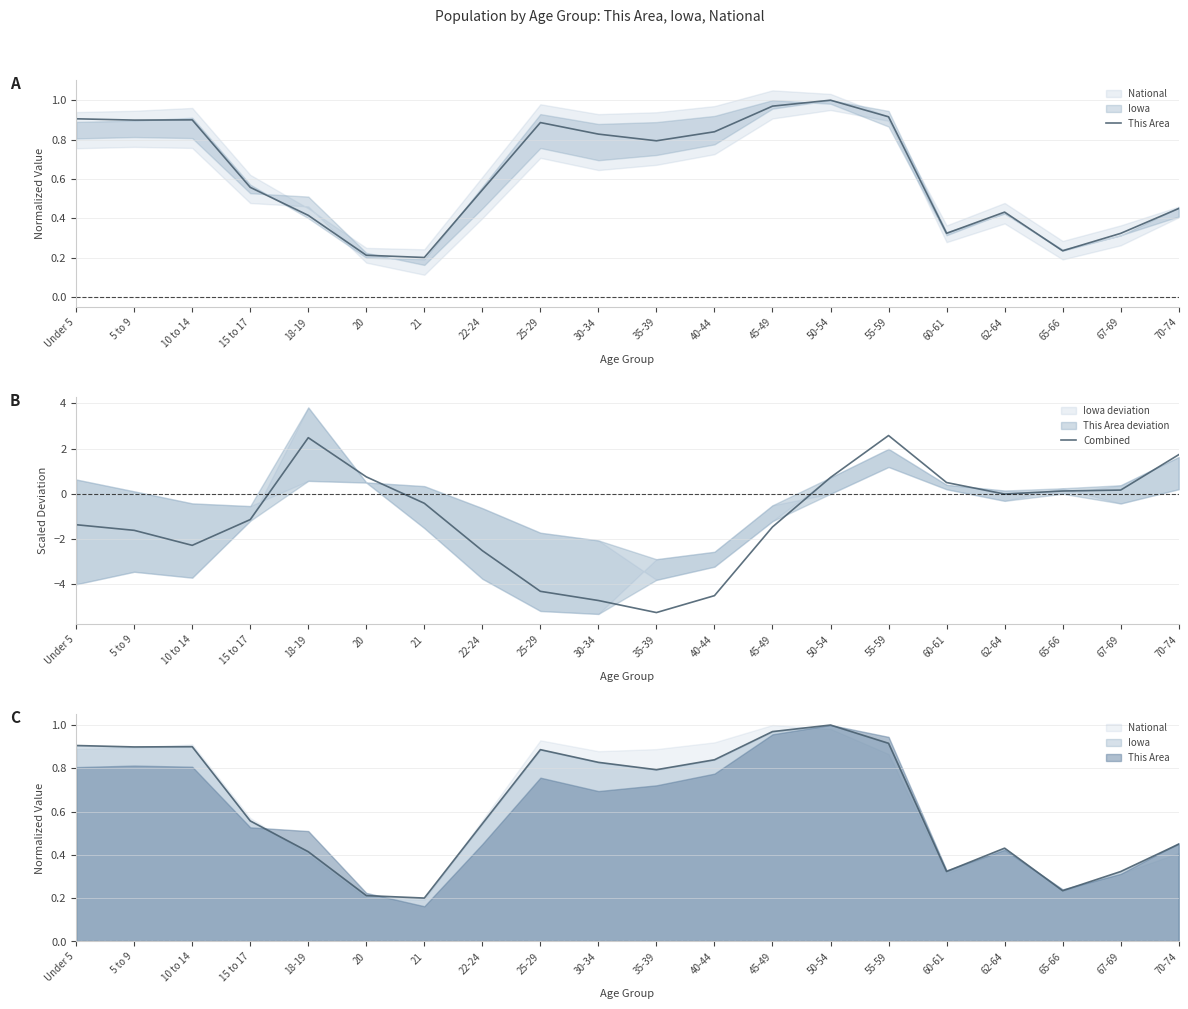

Which series has the widest spread of values?

Combined